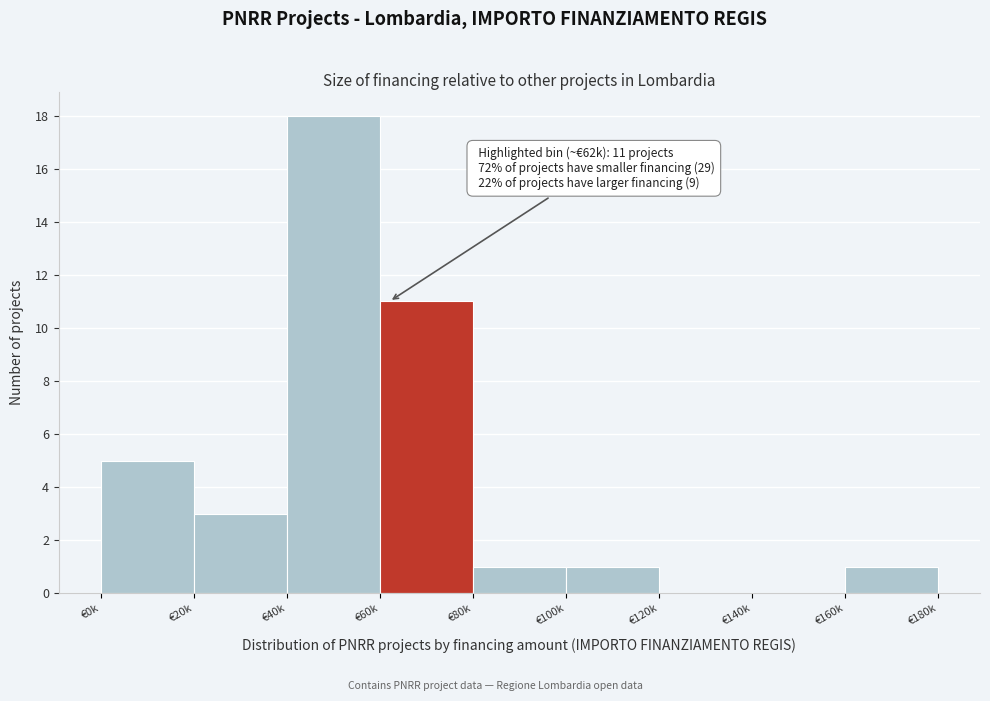

Reading left to right, what are all the values shown in this chart?

€0k=5	€20k=3	€40k=18	€60k=11	€80k=1	€100k=1	€120k=0	€140k=0	€160k=1